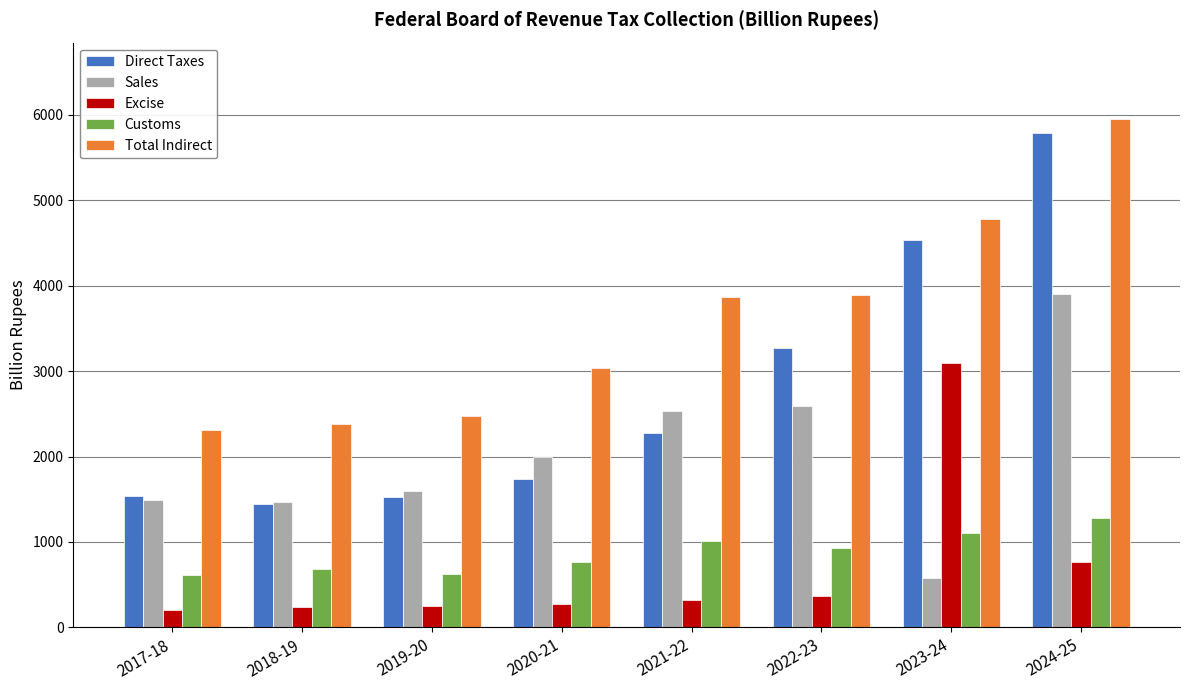

What is the minimum value for Customs?

608.3